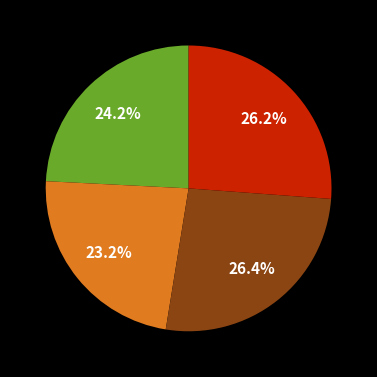

Does any single category account for the majority?

No